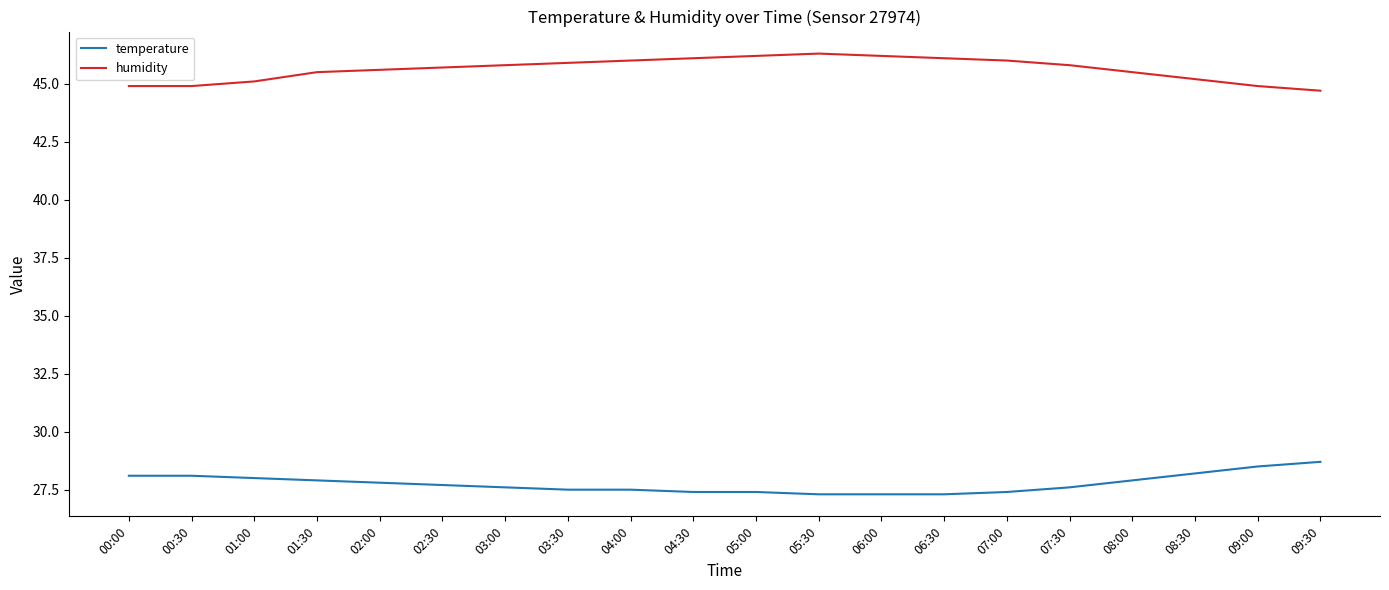

How many lines are shown in the chart?

2